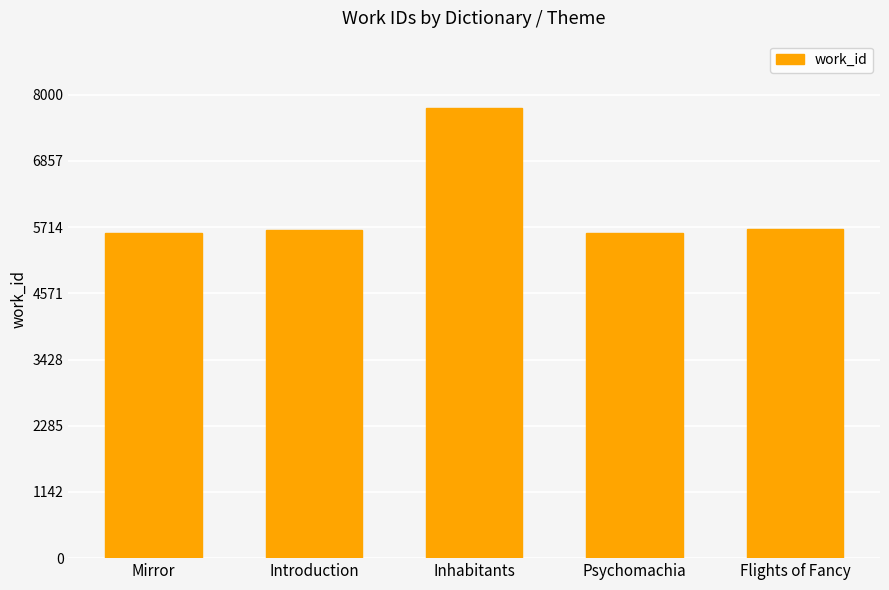

The chart shows a value of 3440 at Mirror. True or false?

False